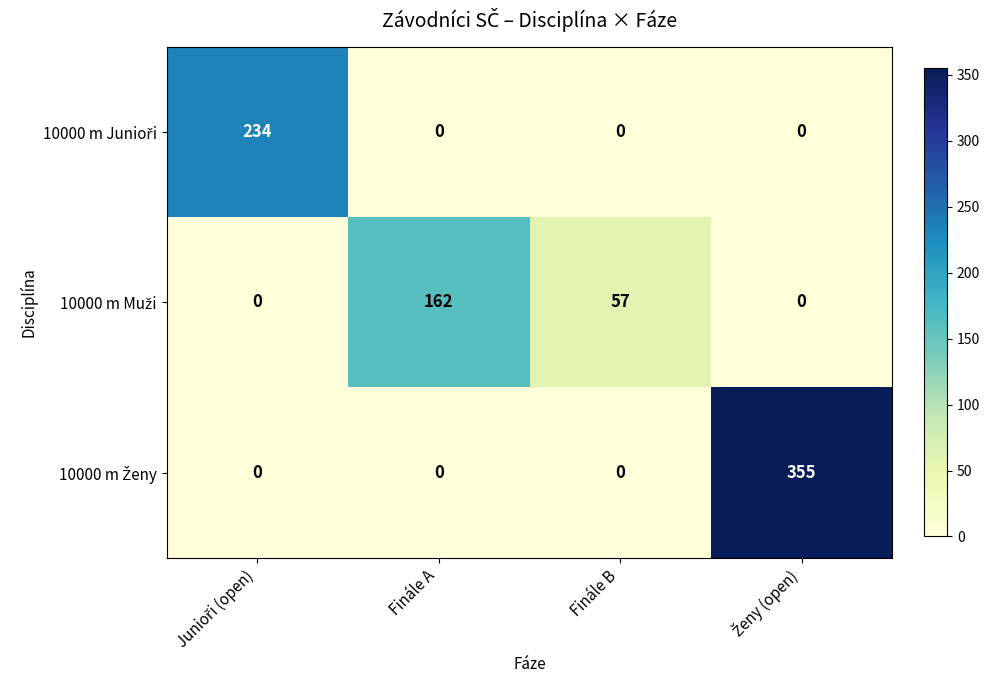

What is the greatest value displayed?

355